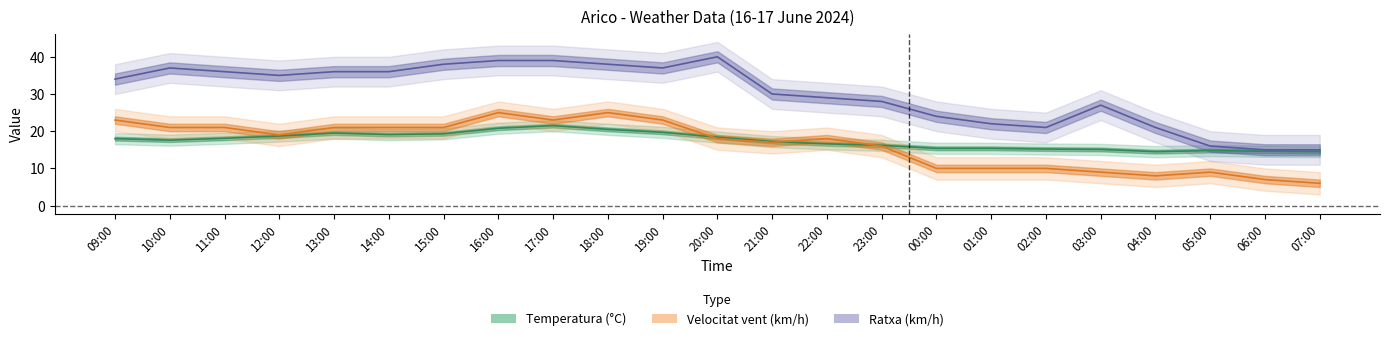

Between 20:00 and 01:00, which series saw the biggest shift?

Ratxa (km/h)